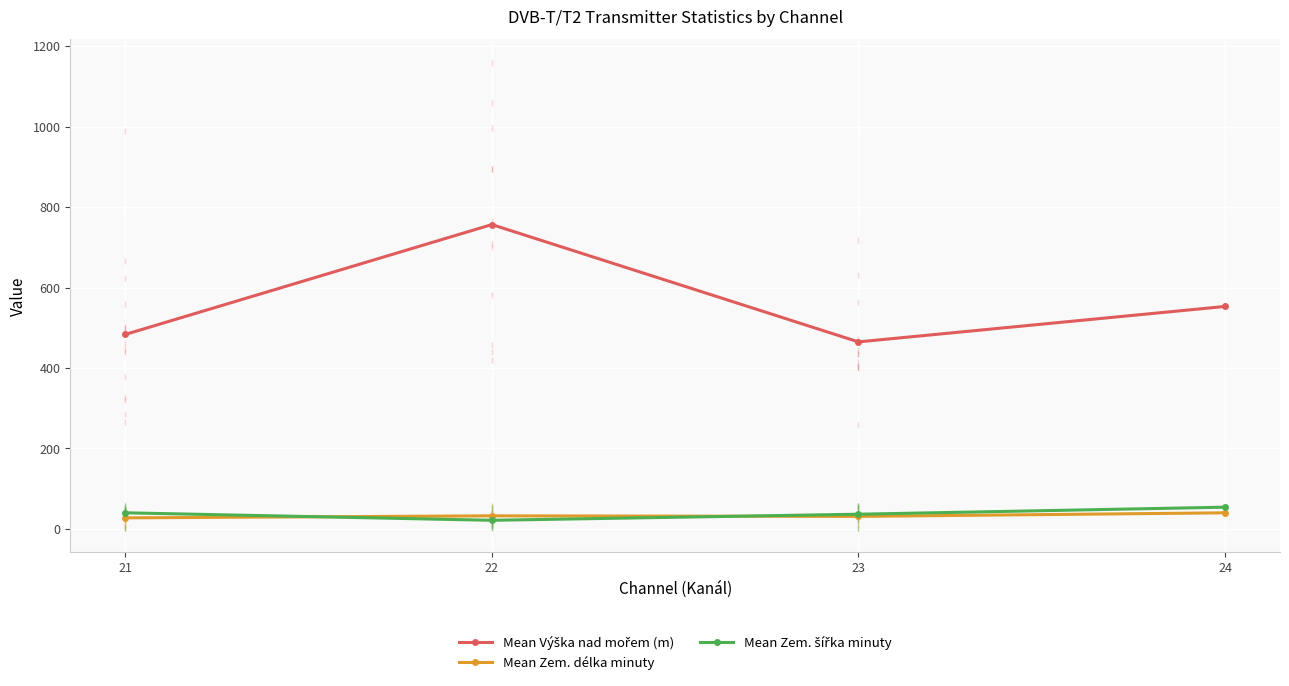

How many lines are shown in the chart?

3